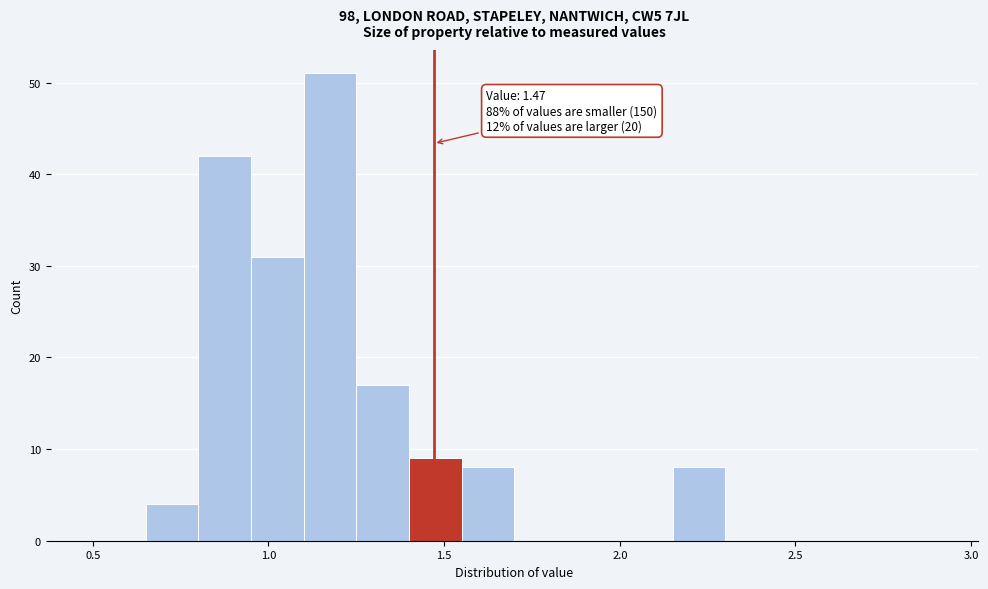

Around what value on the x-axis is the tallest bar? Give the approximate position of its centre, as read against the axis.

1.20